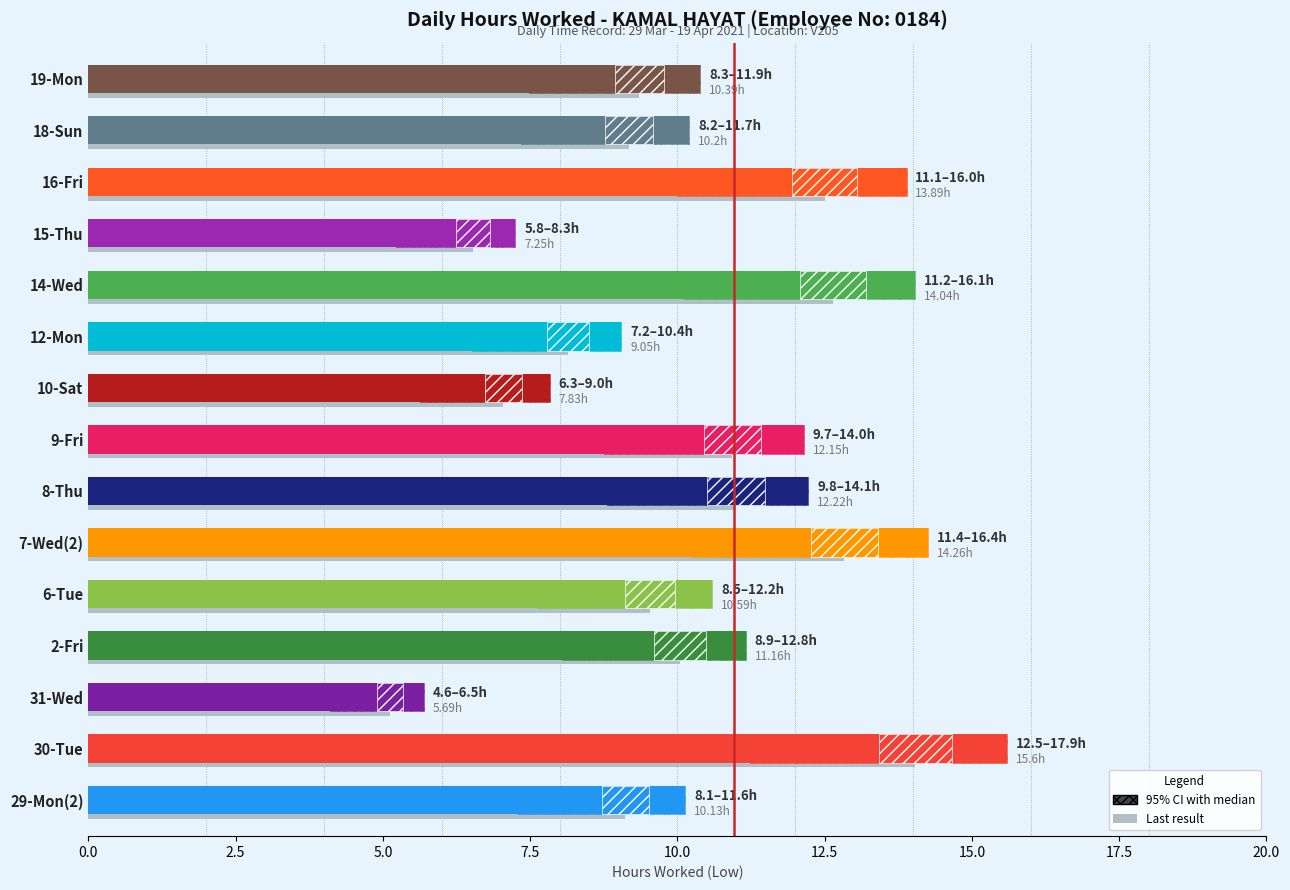

What is the ratio of the value at 16-Fri to the value at 18-Sun?

1.4